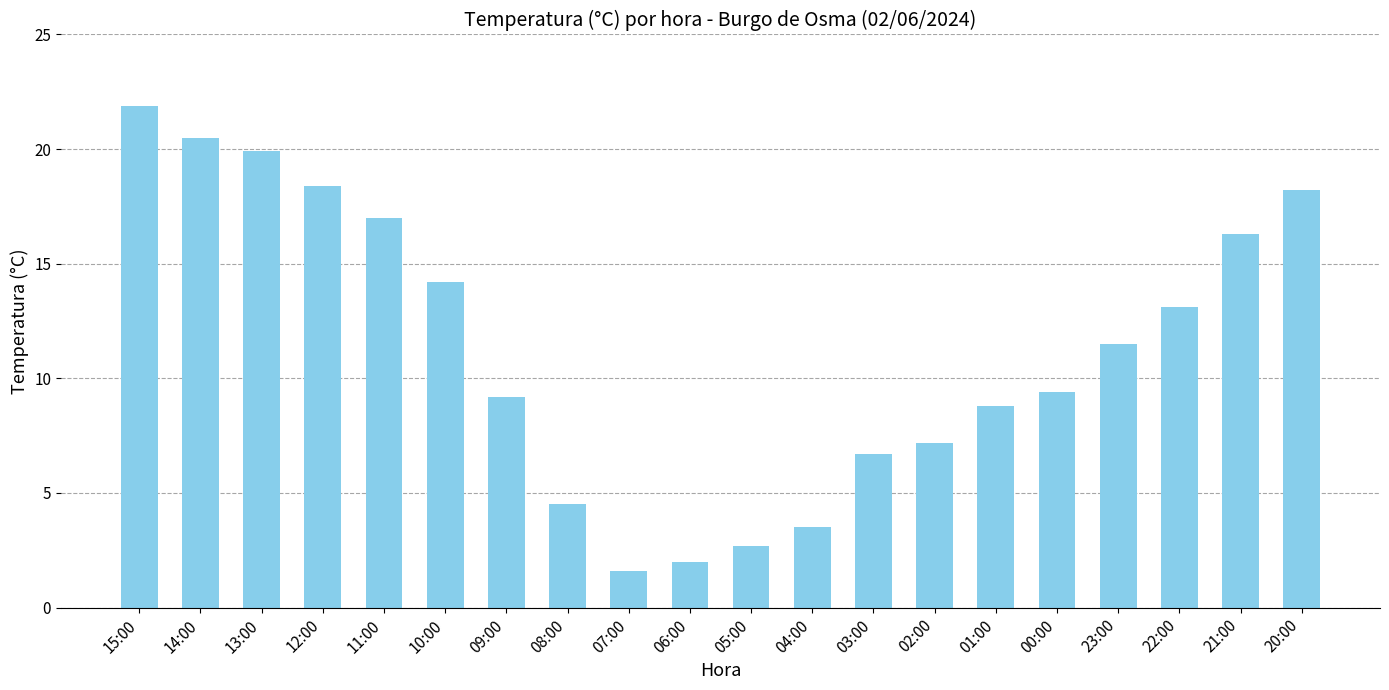

What is the change in value from 04:00 to 23:00?

+8.0